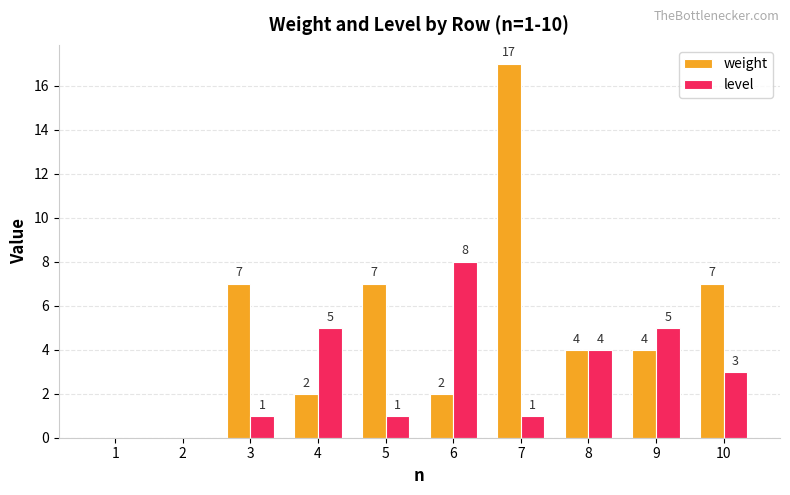

At which category is the sum across all series the highest?

7